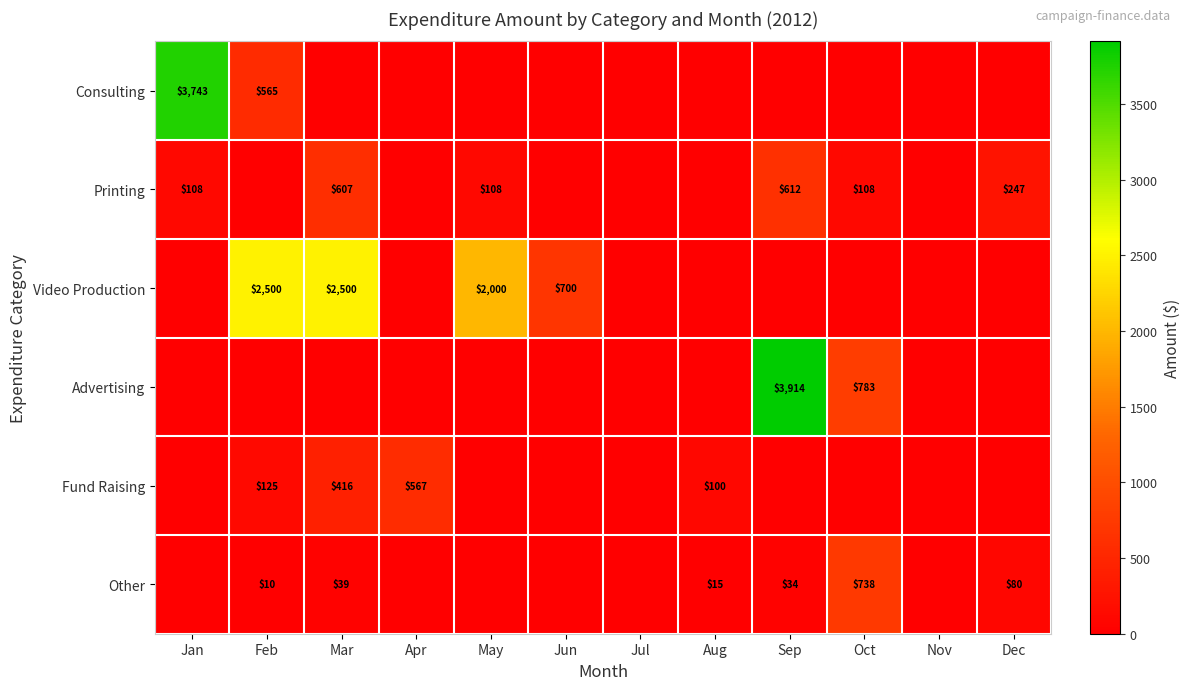

Is it true that Printing equals 108 at May?

True